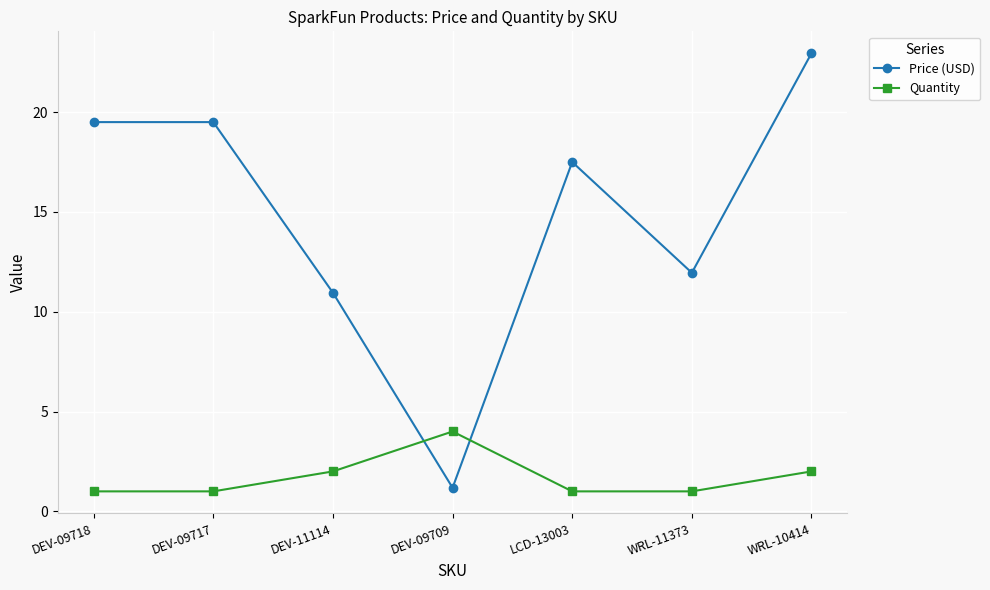

Rank the series by their average value, from lowest to highest.

Quantity, Price (USD)